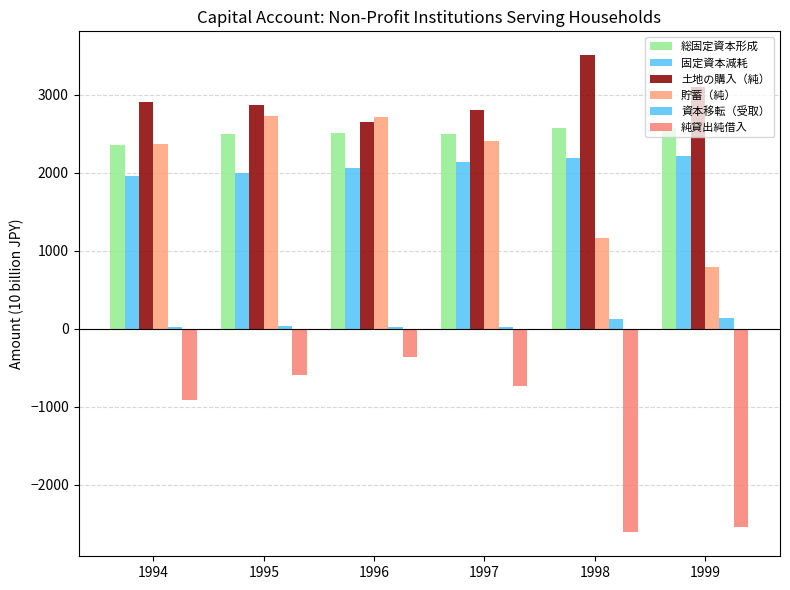

How many values in the 土地の購入（純） series exceed 2906?

3